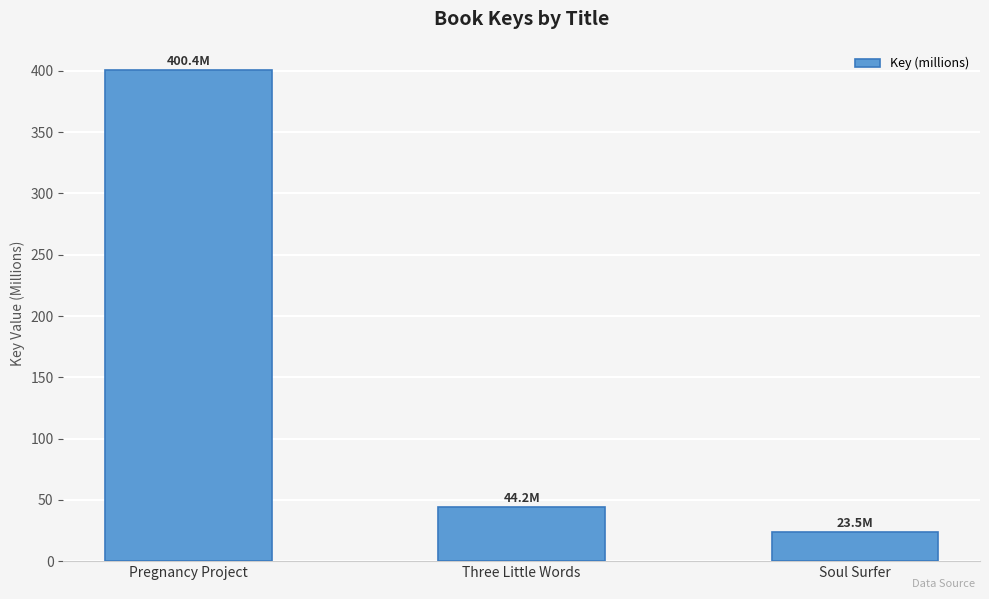

How many categories are shown in the chart?

3